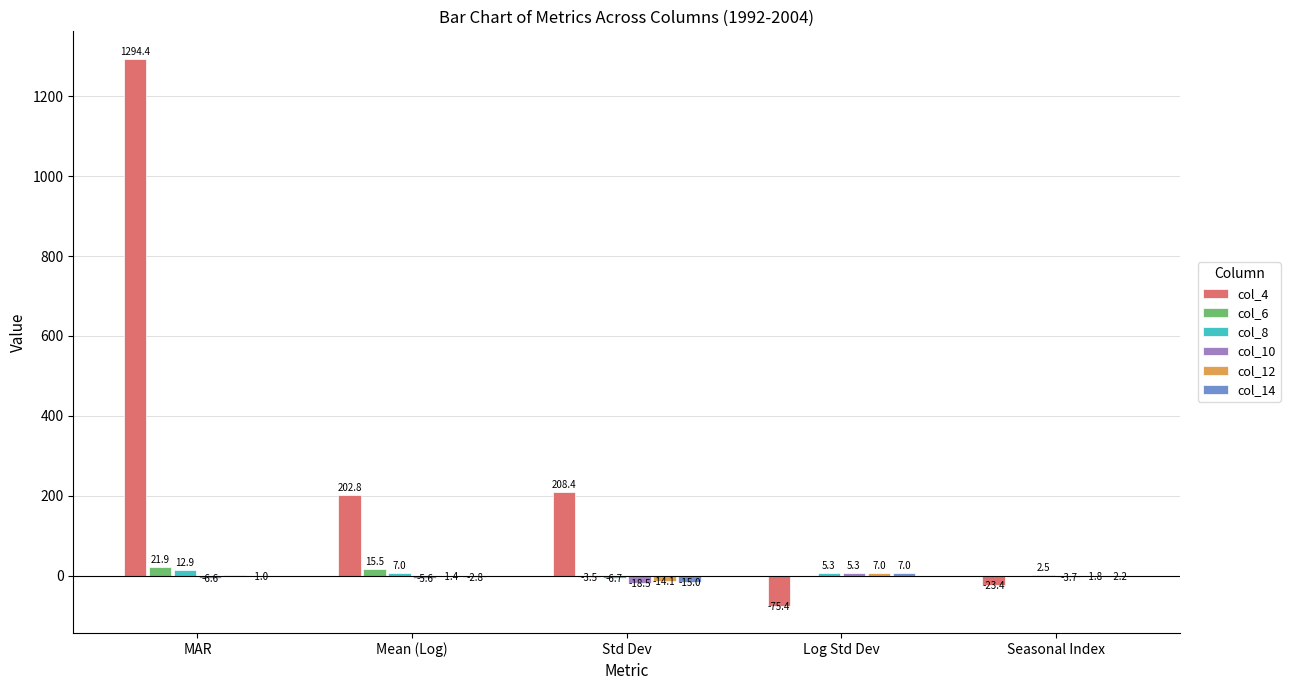

Is it true that col_4 equals 208.4 at Std Dev?

True